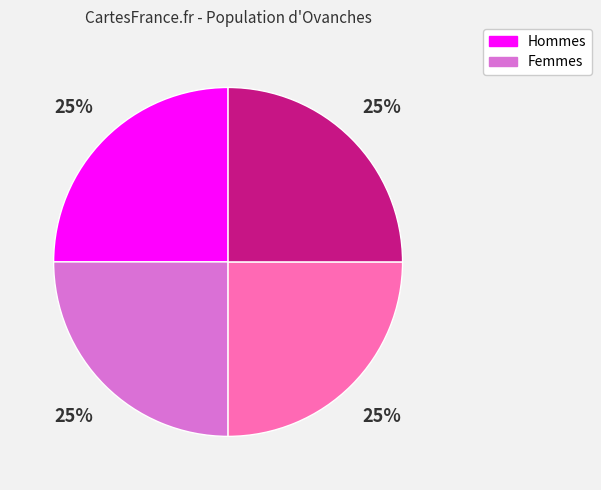

To the nearest percent, what is the average slice percentage?

25%